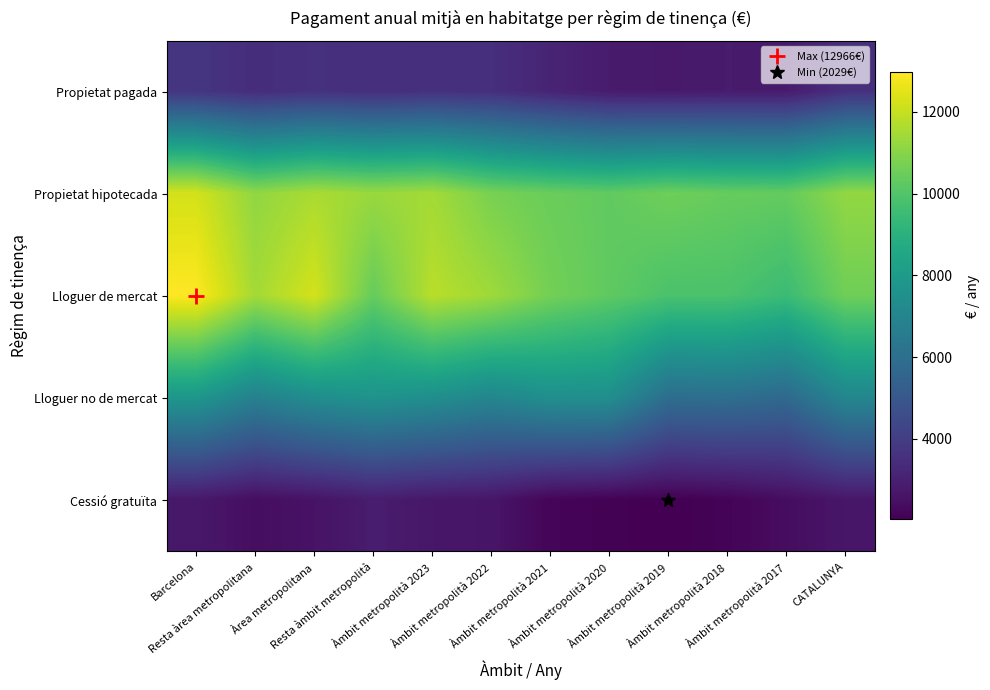

What is the difference between the highest and lowest values at Àmbit metropolità 2022?

8737.6